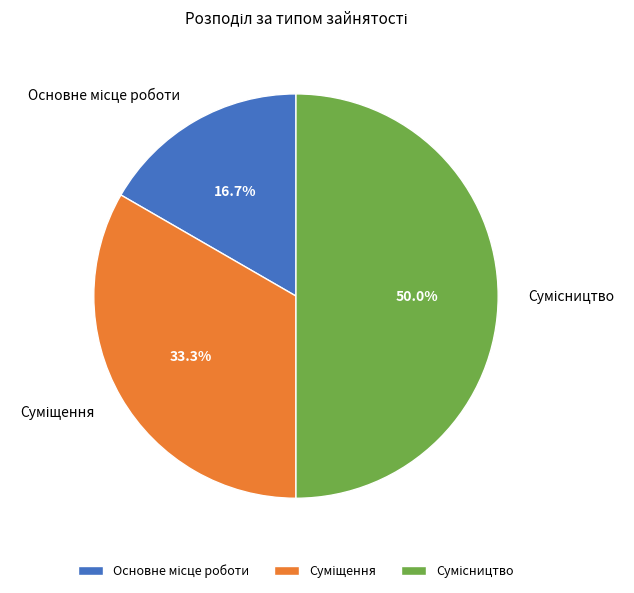

To the nearest percent, what is the combined percentage of Суміщення and Основне місце роботи?

50%